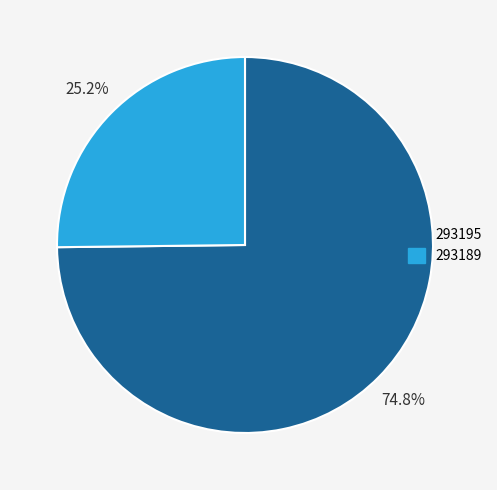

Is the sum of 293189 and 293195 greater than half?

Yes